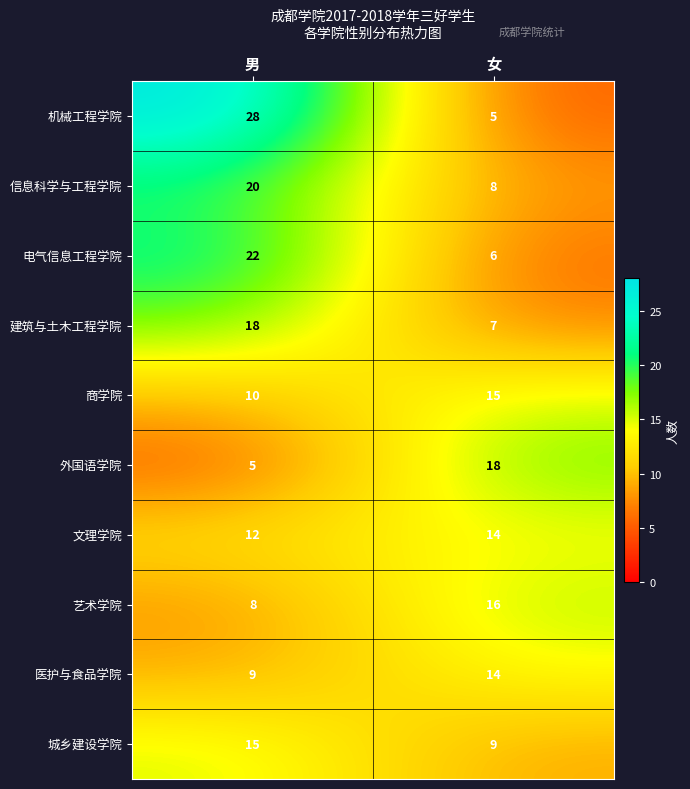

What is the sum of all 医护与食品学院 values?

23